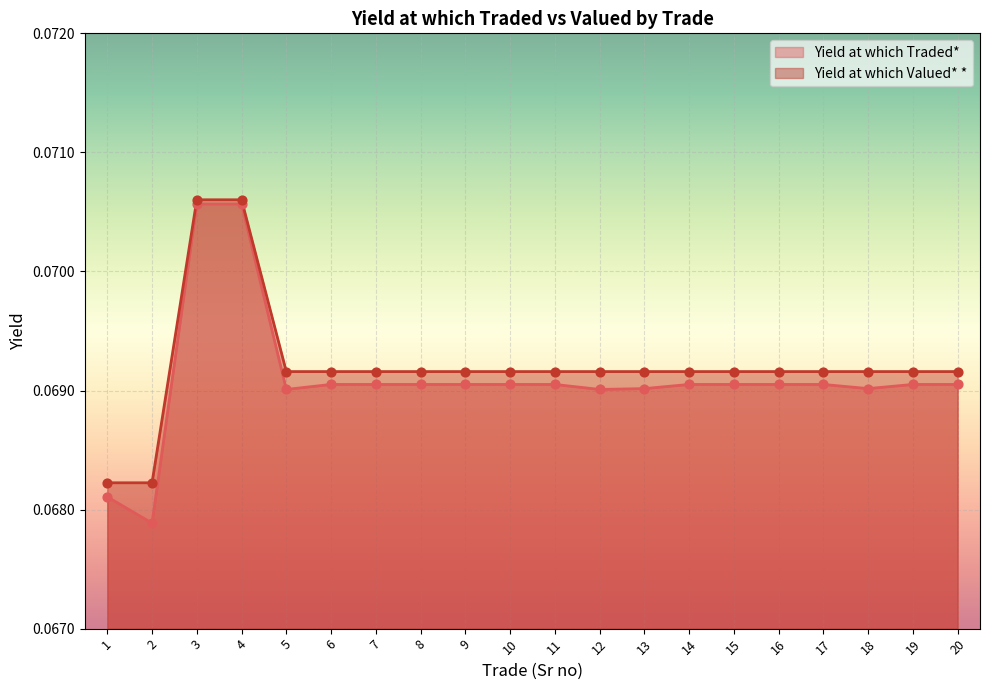

At which category is the sum across all series the highest?

3